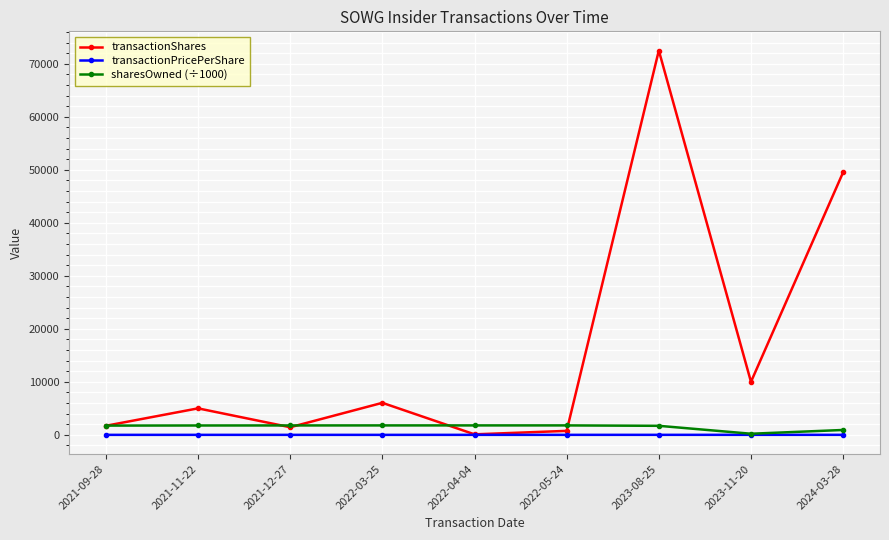

Count the number of categories in the chart.

9